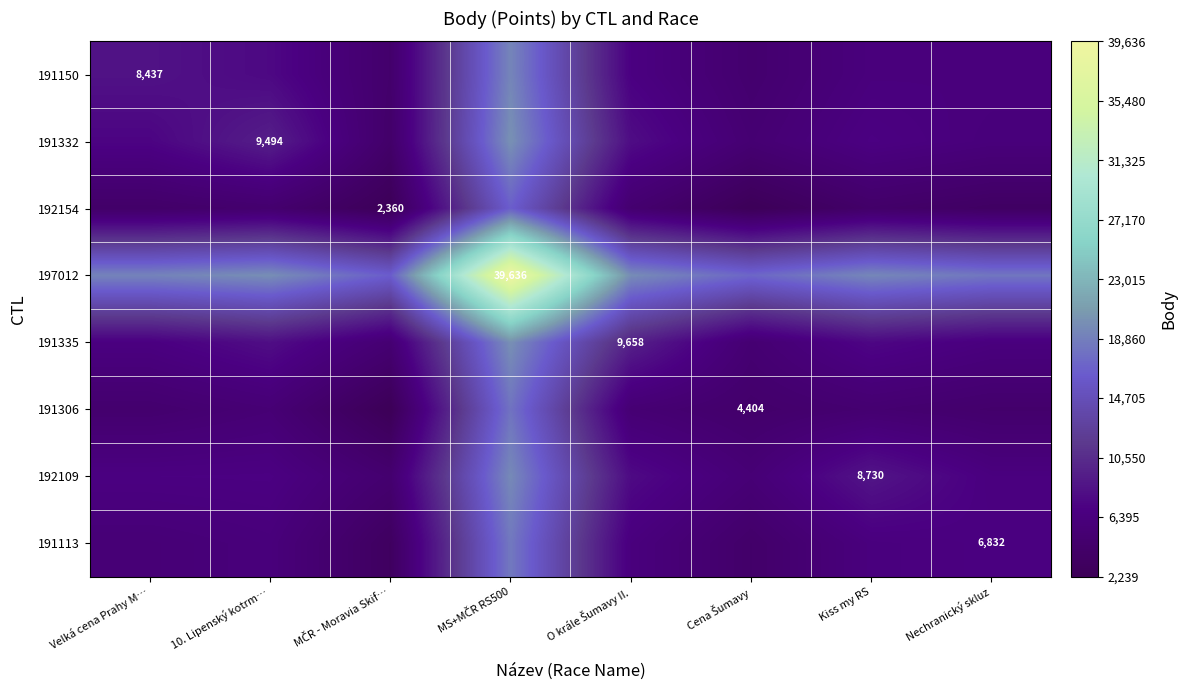

Between 10. Lipenský kotrm… and MČR - Moravia Skif…, which is larger?

10. Lipenský kotrm…